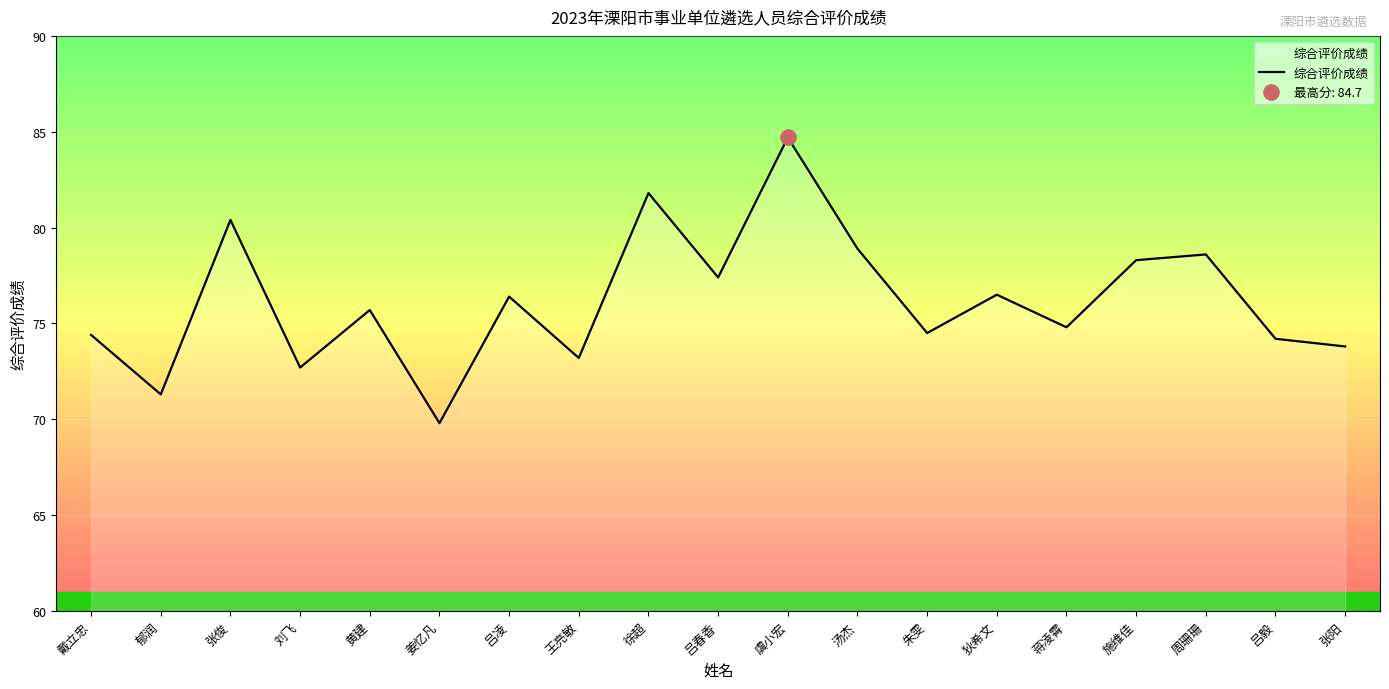

What is the ratio of the value at 张阳 to the value at 狄希文?

1.0